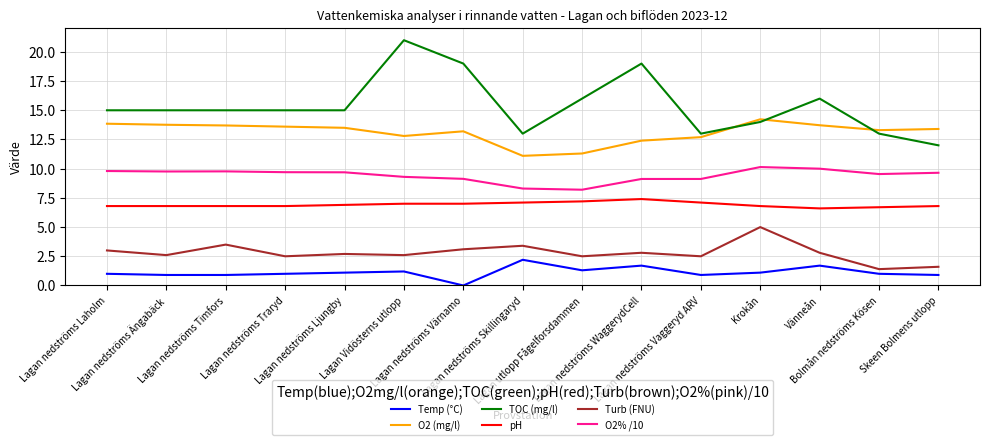

What are all the series names shown in the legend?

Temp (°C), O2 (mg/l), TOC (mg/l), pH, Turb (FNU), O2% /10